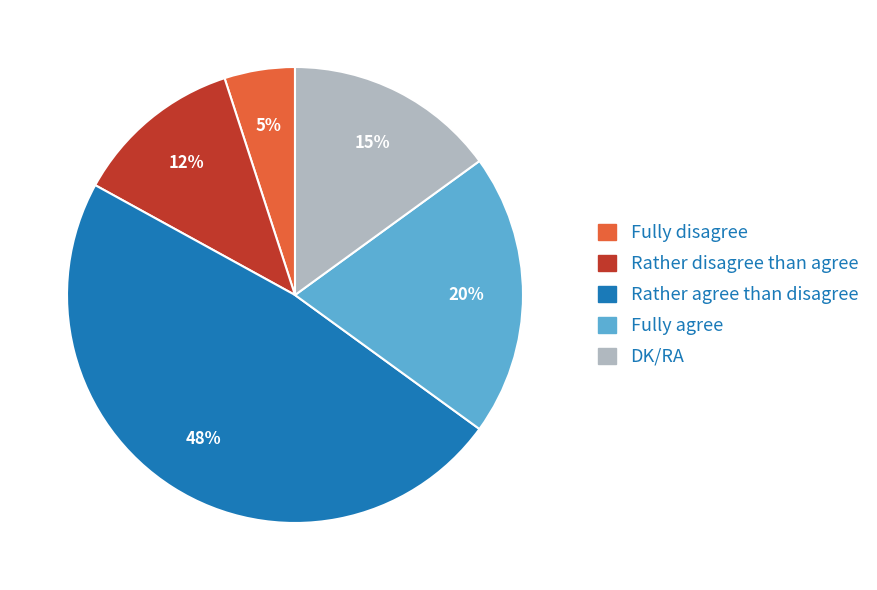

How many slices are in this pie chart?

5